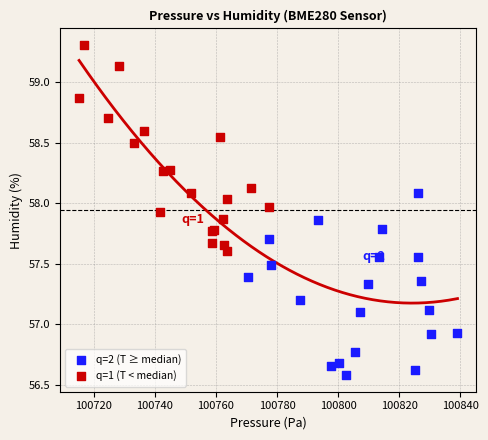

Which series reaches the minimum Y coordinate?

q=2 (T ≥ median)